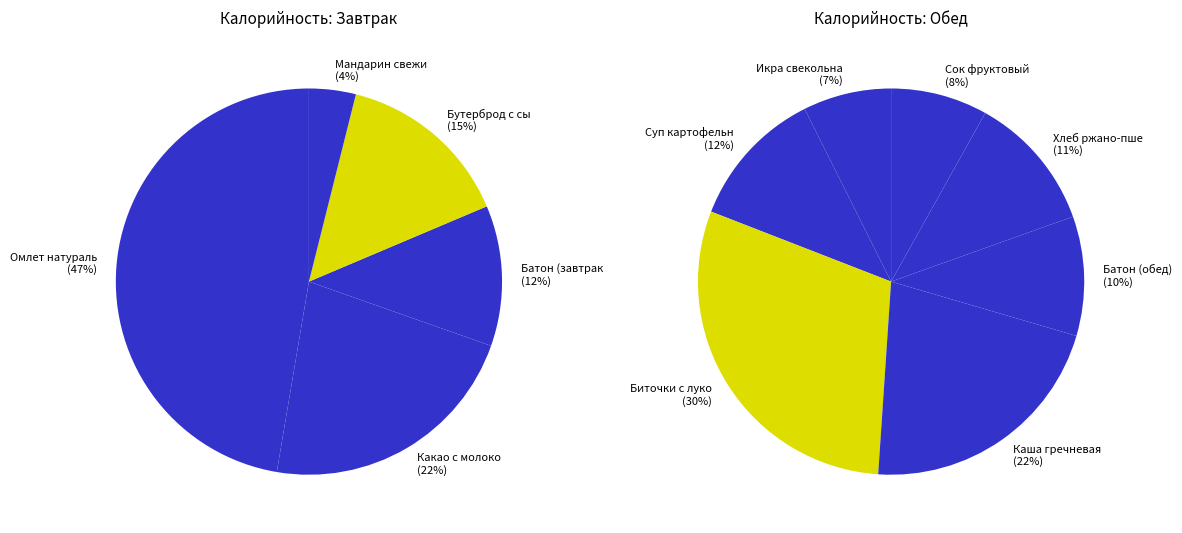

Which has a higher value, Хлеб ржано-пшеничный or Биточки с луком?

Биточки с луком